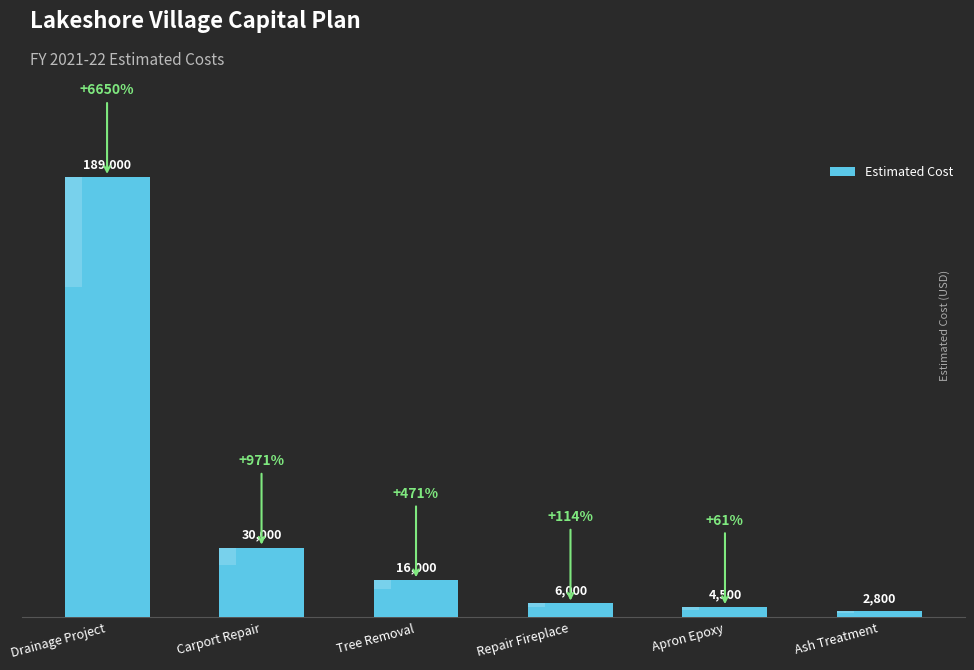

List the labels in order of value, largest first.

Drainage Project, Carport Repair, Tree Removal, Repair Fireplace, Apron Epoxy, Ash Treatment